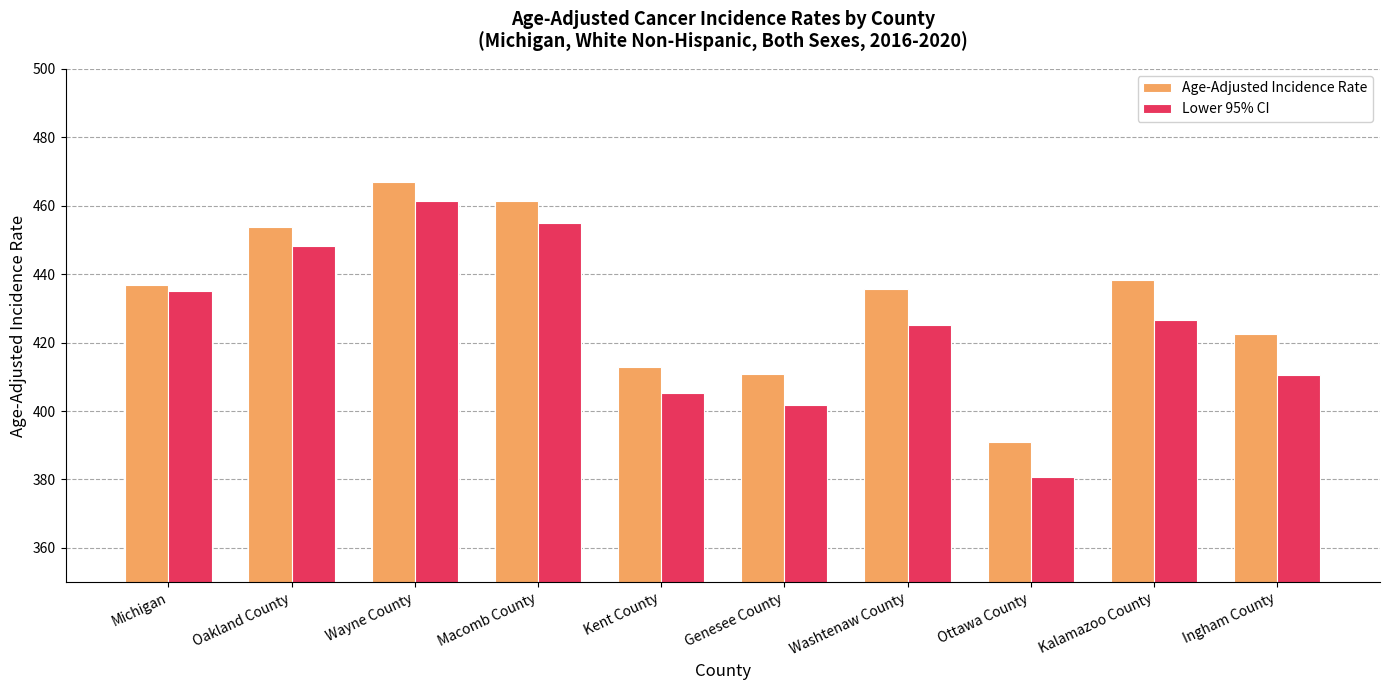

Rank the series by their average value, from highest to lowest.

Age-Adjusted Incidence Rate, Lower 95% CI